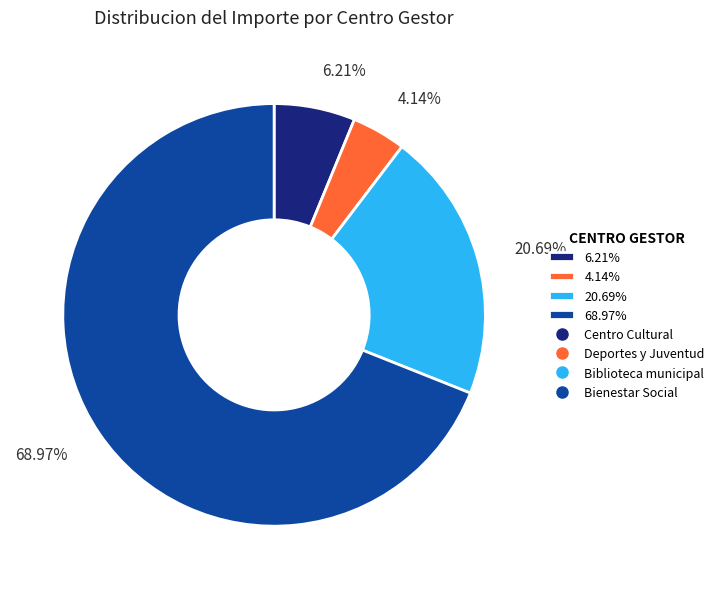

To the nearest percent, what is the average slice percentage?

25%